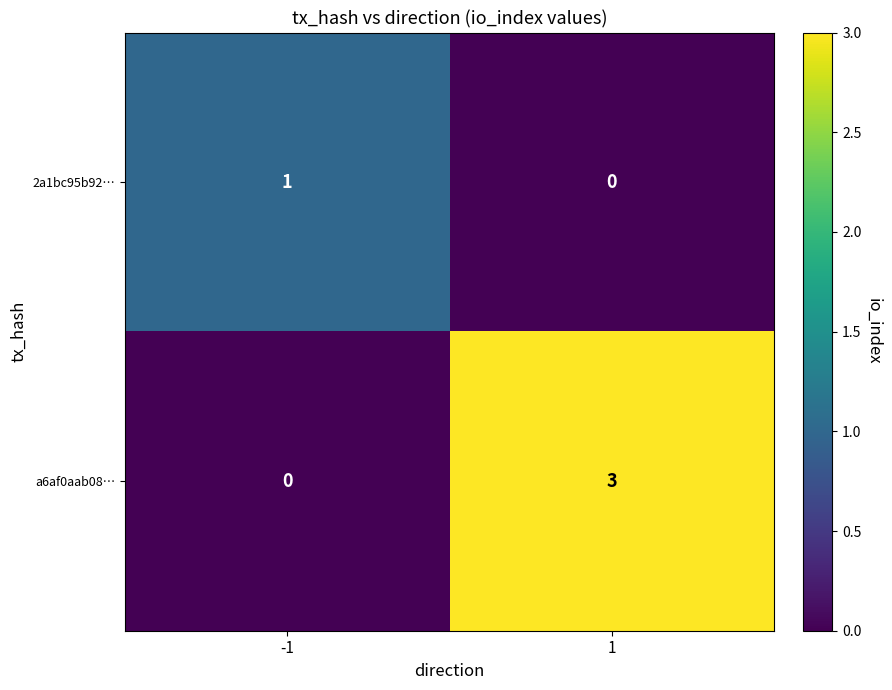

At how many categories does at least one series exceed 2?

1